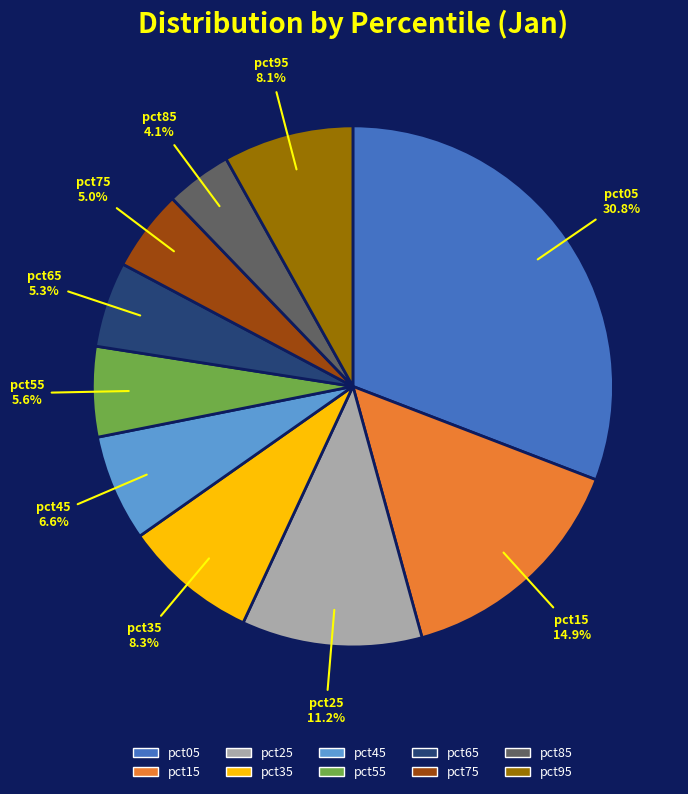

How many segments does this pie chart have?

10